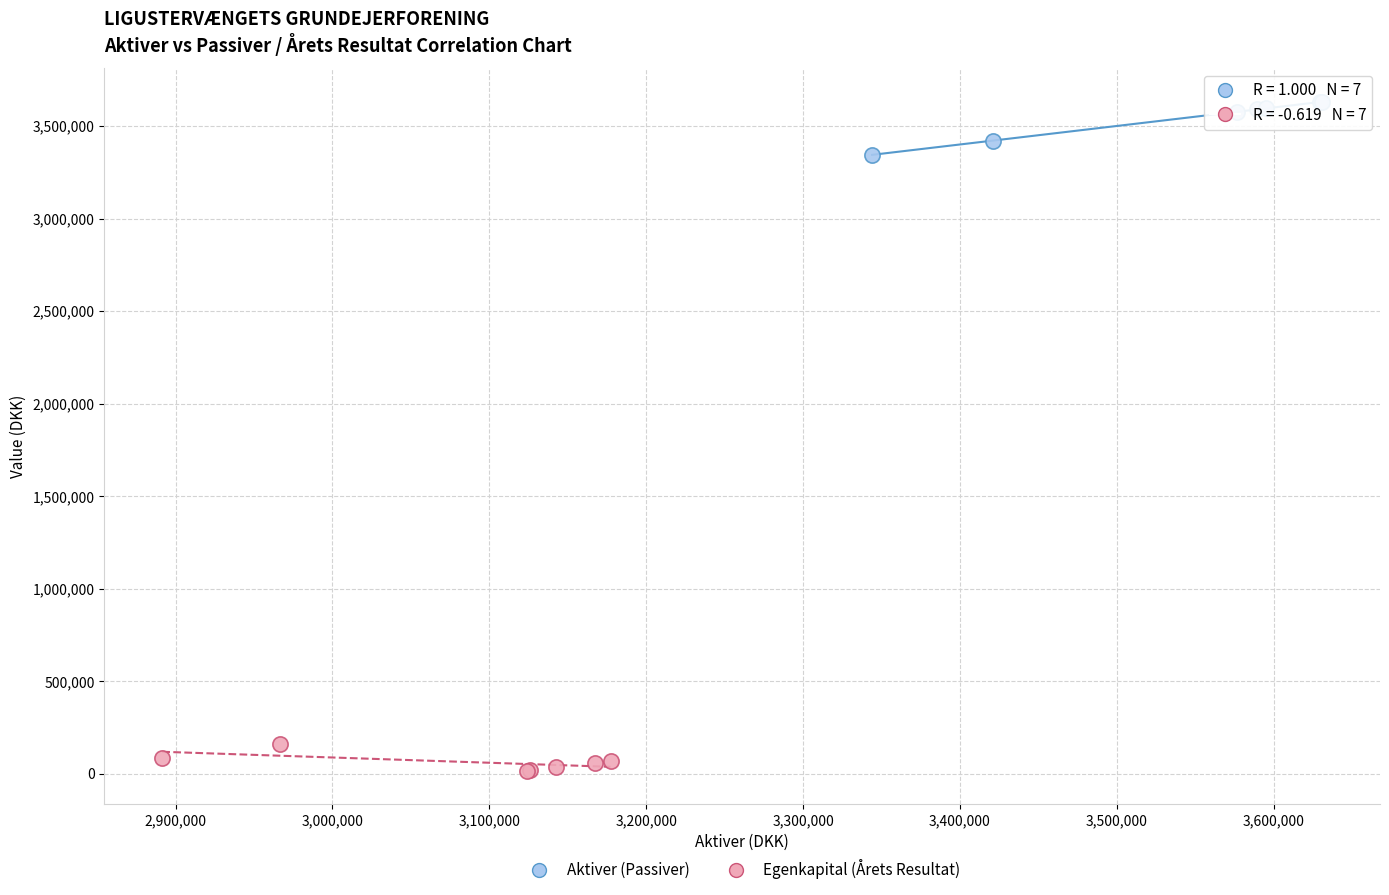

Which series reaches the maximum Y coordinate?

Aktiver (Passiver)